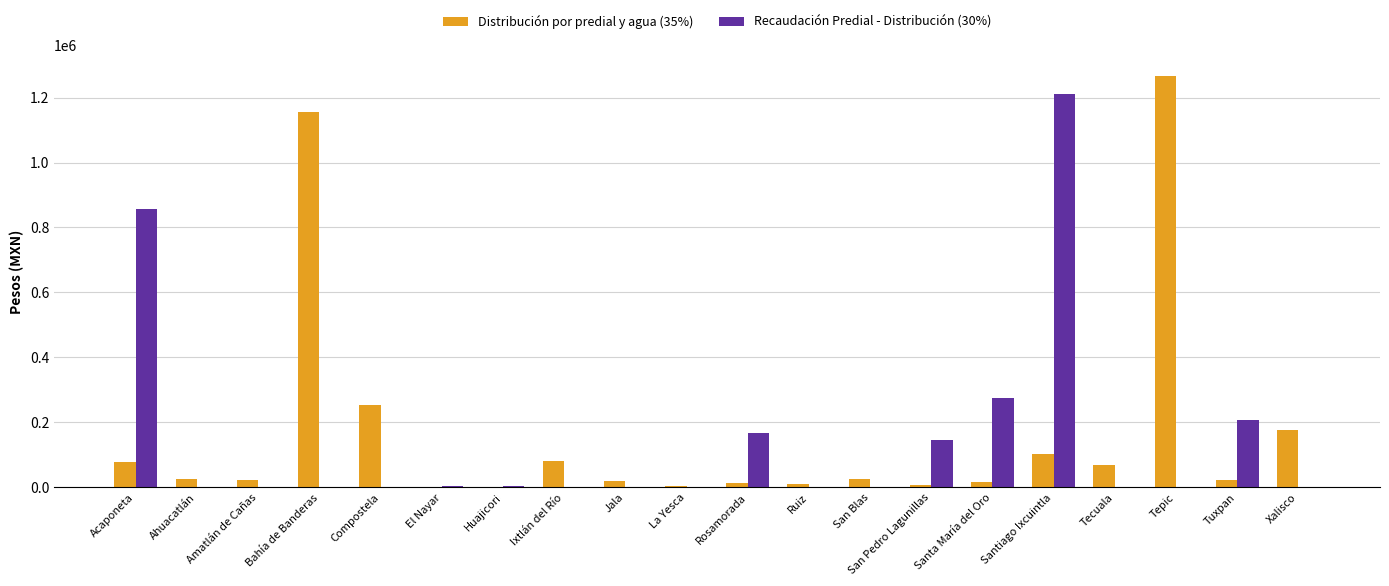

The value of Distribución por predial y agua (35%) at Jala is 19063.1. True or false?

True